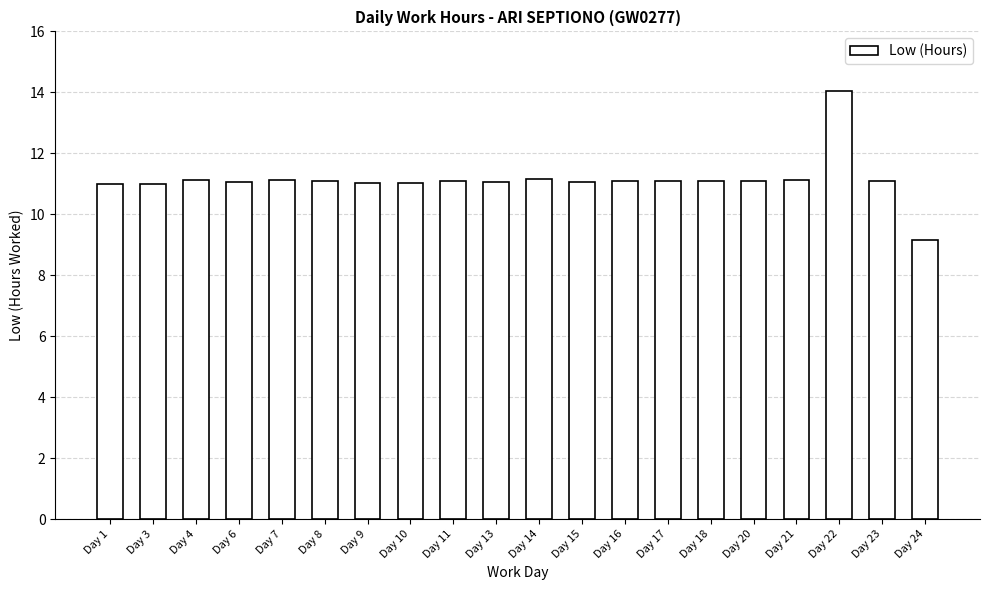

What is the smallest value displayed?

9.2